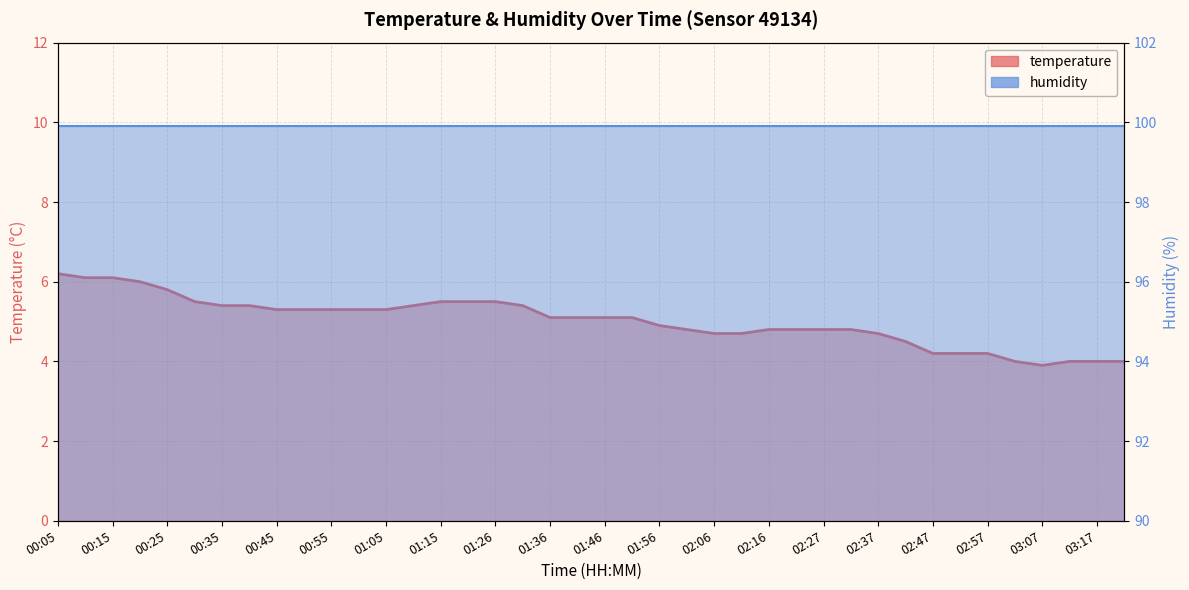

Reading left to right, transcribe all the data shown in this chart.

00:05=6.2	00:10=6.1	00:15=6.1	00:20=6.0	00:25=5.8	00:30=5.5	00:35=5.4	00:40=5.4	00:45=5.3	00:50=5.3	00:55=5.3	01:00=5.3	01:05=5.3	01:10=5.4	01:15=5.5	01:21=5.5	01:26=5.5	01:31=5.4	01:36=5.1	01:41=5.1	01:46=5.1	01:51=5.1	01:56=4.9	02:01=4.8	02:06=4.7	02:11=4.7	02:16=4.8	02:21=4.8	02:27=4.8	02:32=4.8	02:37=4.7	02:42=4.5	02:47=4.2	02:52=4.2	02:57=4.2	03:02=4.0	03:07=3.9	03:12=4.0	03:17=4.0	03:22=4.0